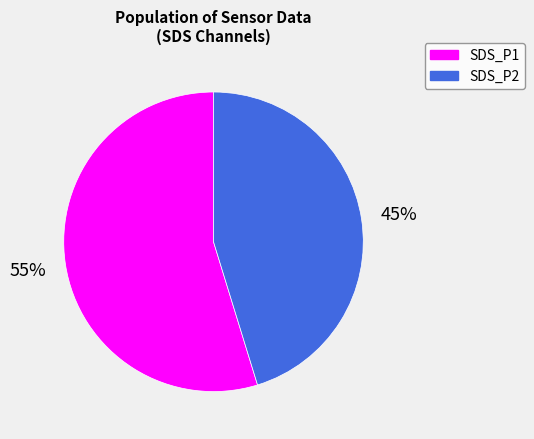

Which has a higher value, SDS_P2 or SDS_P1?

SDS_P1